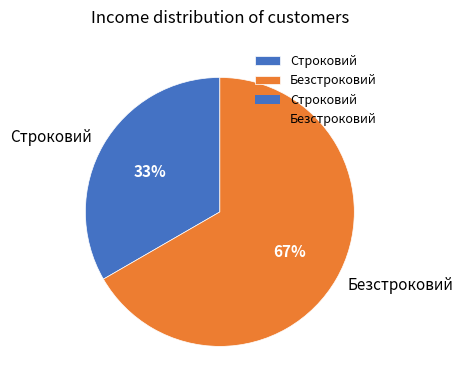

What is the largest slice in the pie chart?

Безстроковий